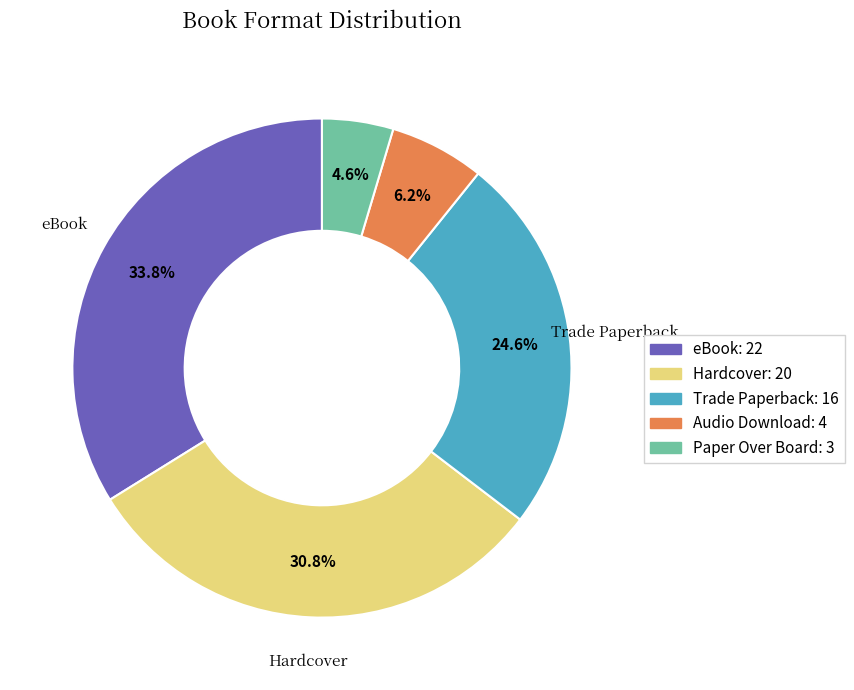

Is there any slice that represents more than half of the pie?

No